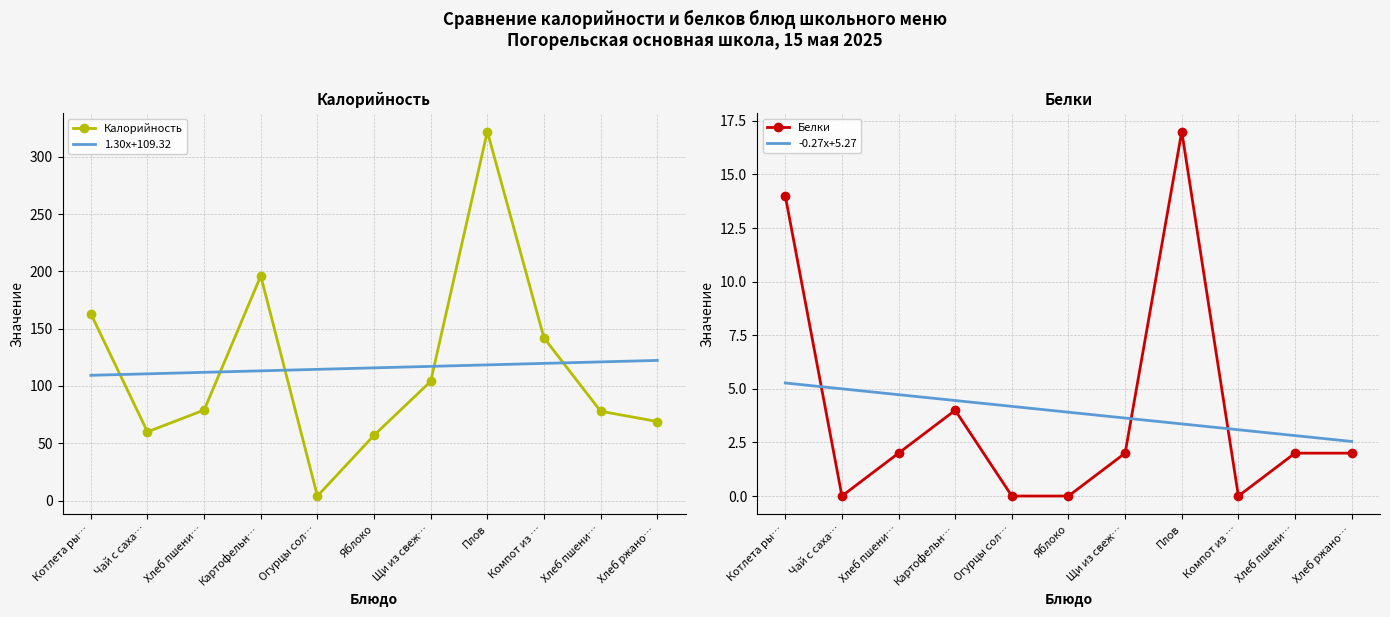

How many Белки values are between 0 and 4?

9